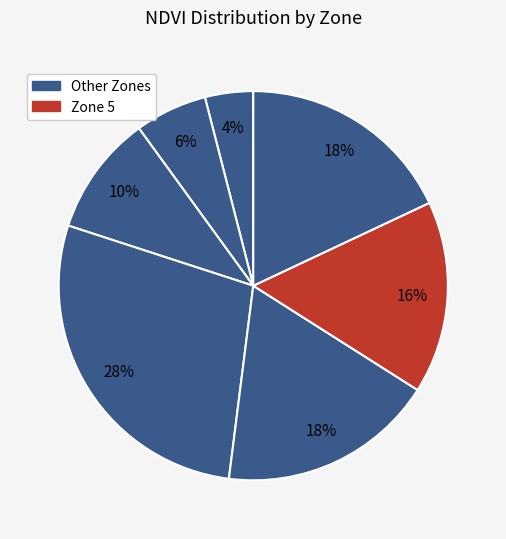

How many slices are in this pie chart?

7